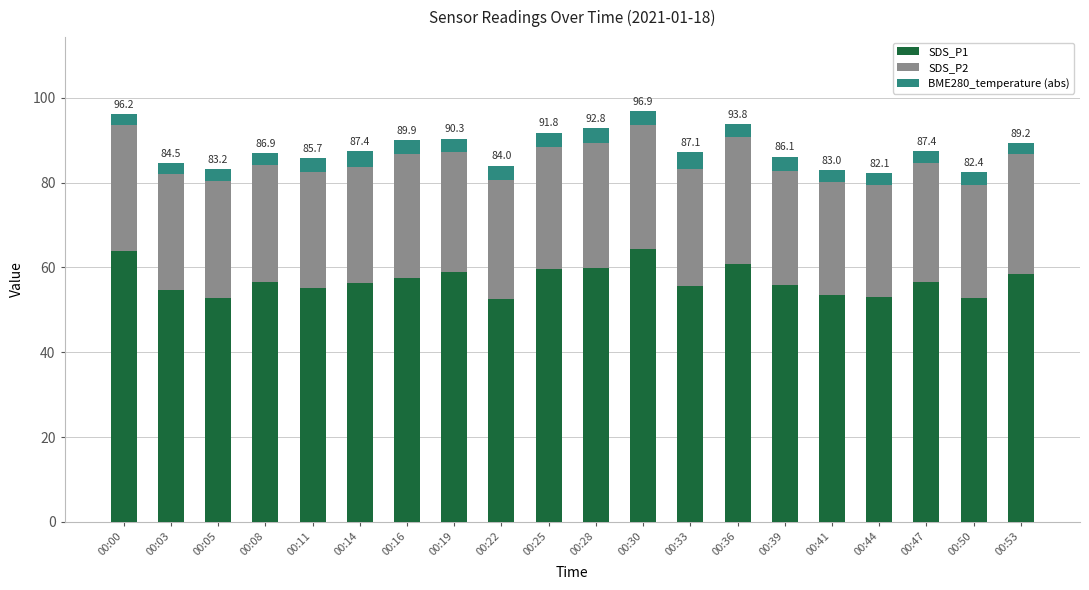

What is the total value across all series at 00:33?

87.1